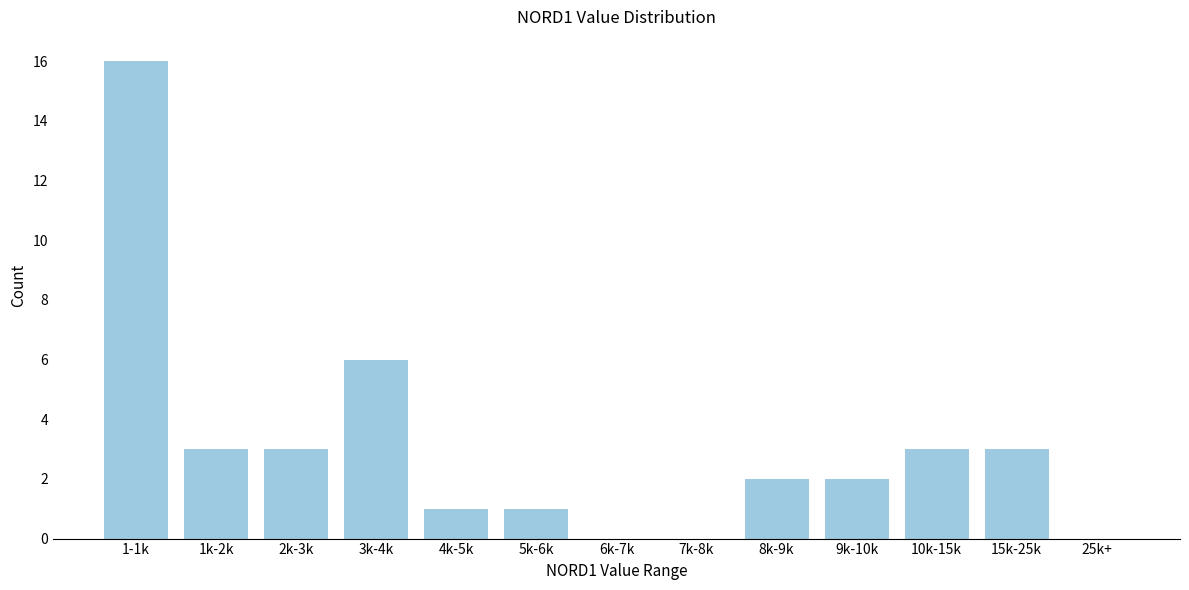

Reading right to left, list all the values displayed in this chart.

25k+=0	15k-25k=3	10k-15k=3	9k-10k=2	8k-9k=2	7k-8k=0	6k-7k=0	5k-6k=1	4k-5k=1	3k-4k=6	2k-3k=3	1k-2k=3	1-1k=16